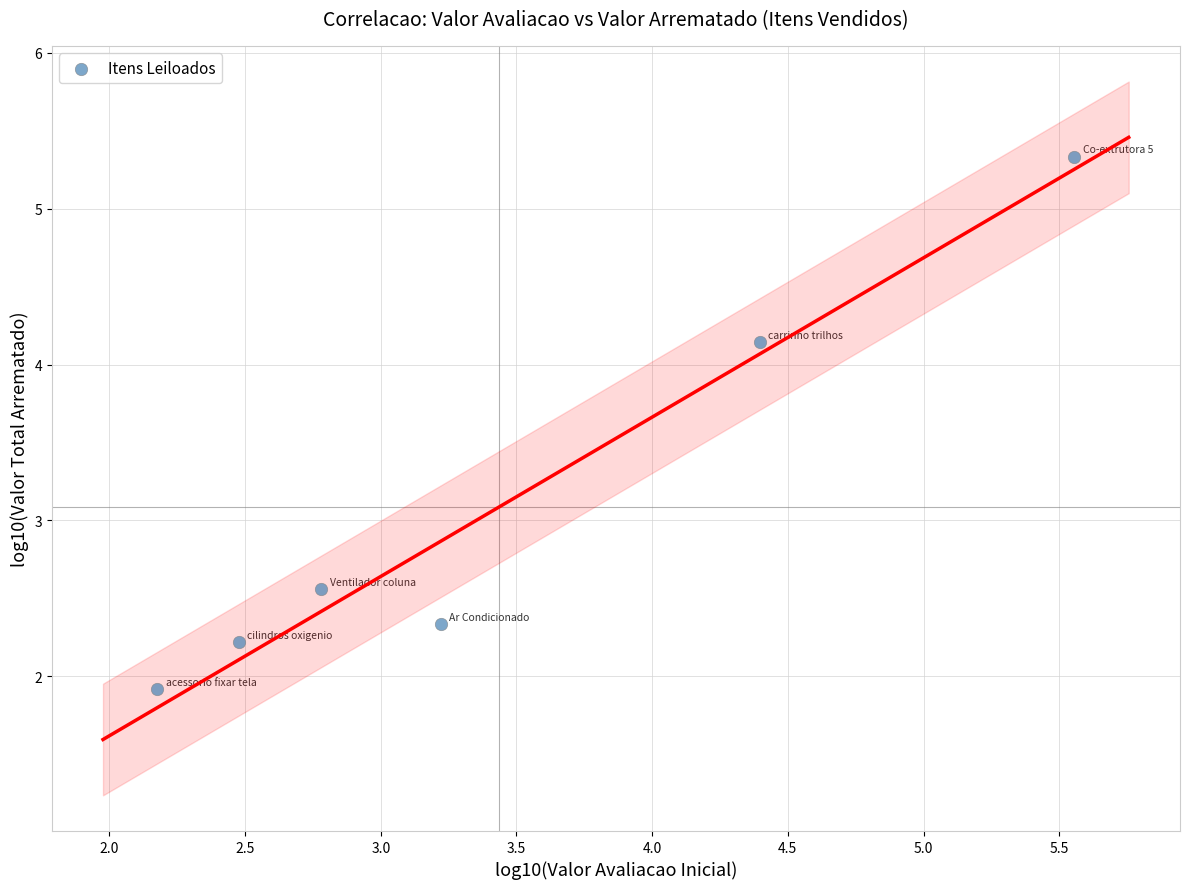

What is the range of X values (max minus min)?

3.4